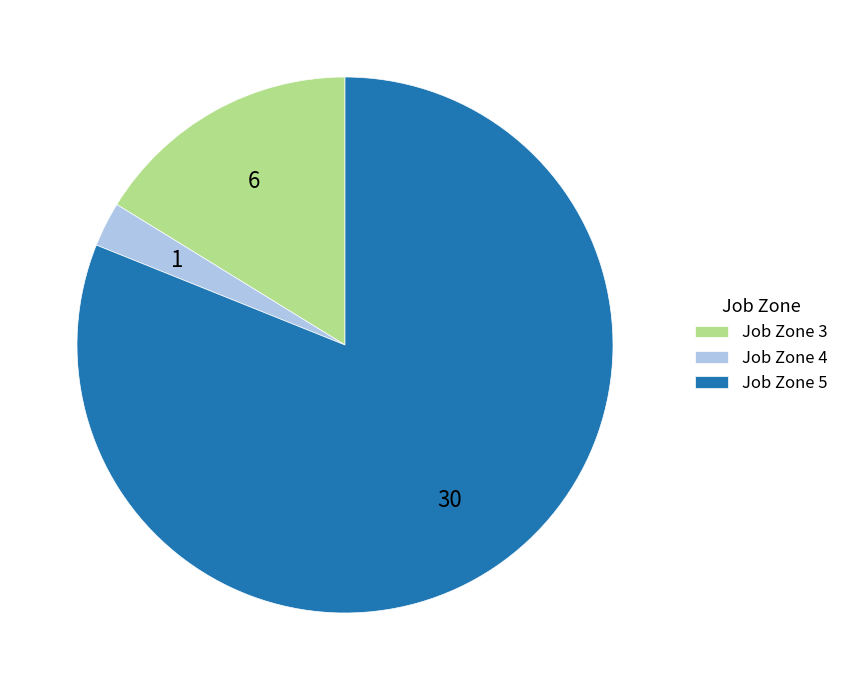

Rank the categories by value from lowest to highest.

Job Zone 4, Job Zone 3, Job Zone 5